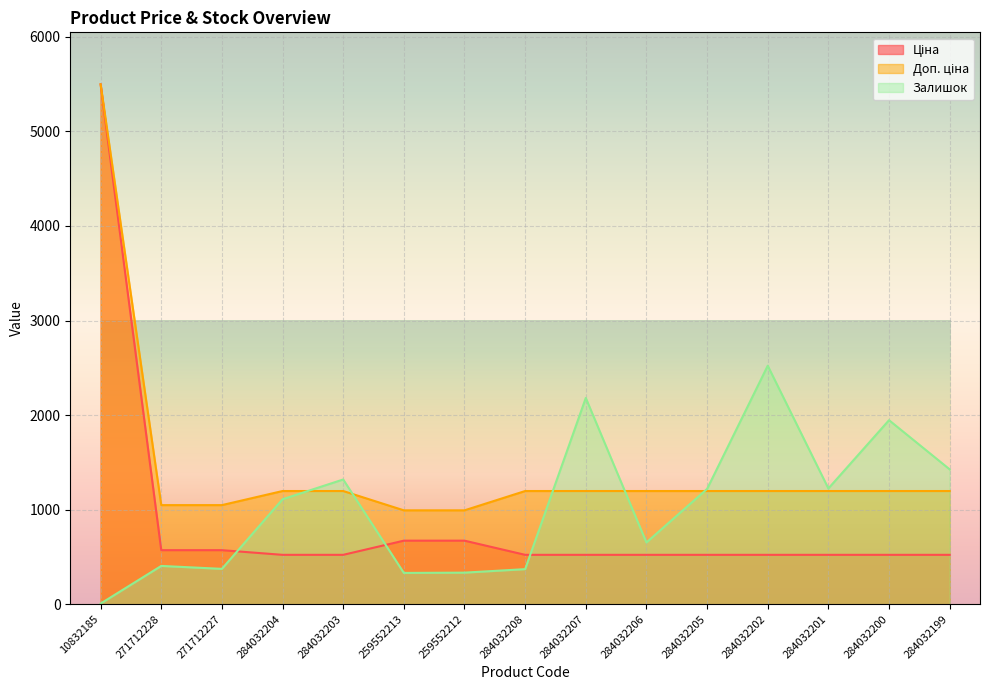

What is the label of the 6th point from the left?

259552213